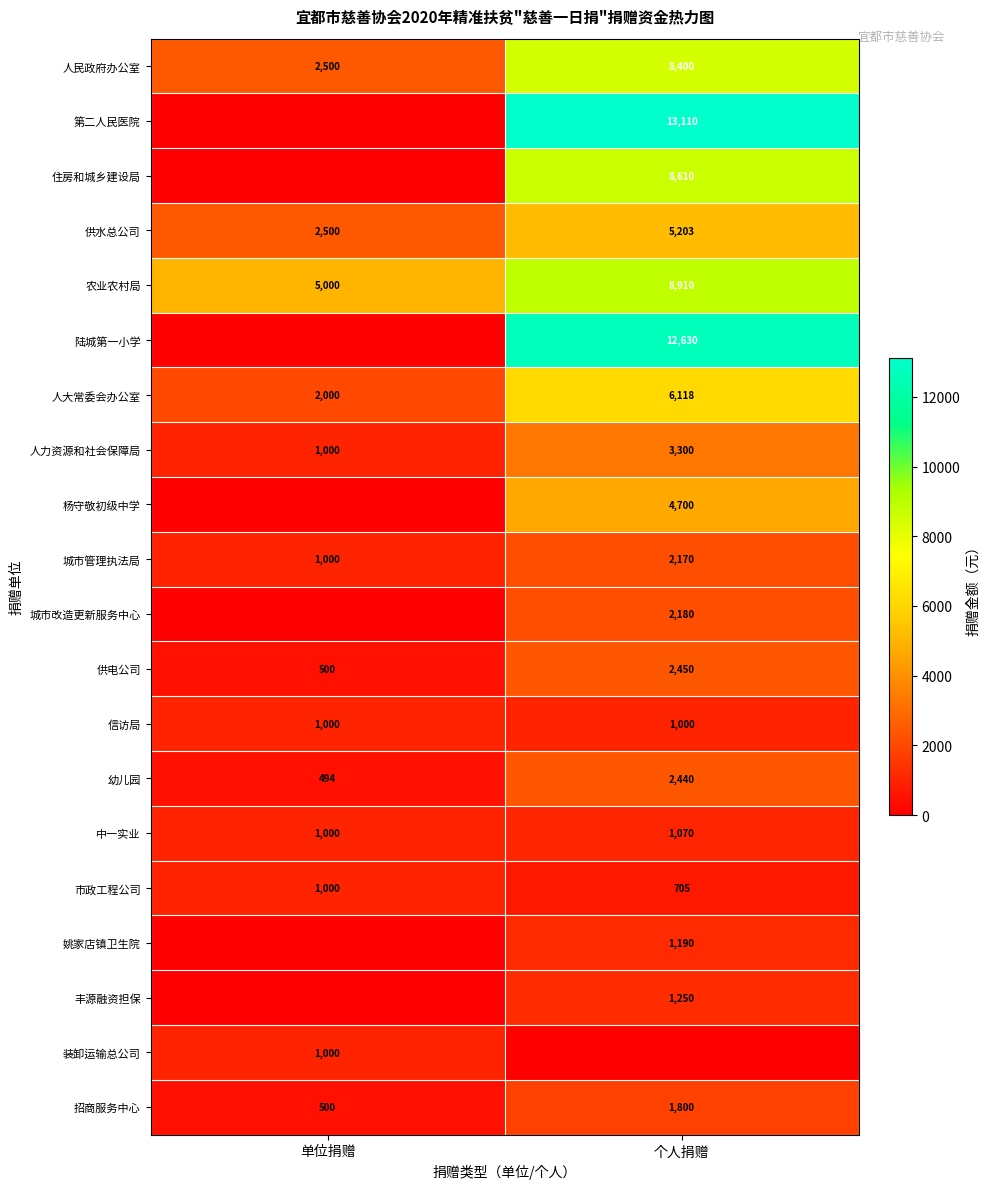

Is the value of 中一实业 at 单位捐赠 greater than the value of 第二人民医院 at 个人捐赠?

No